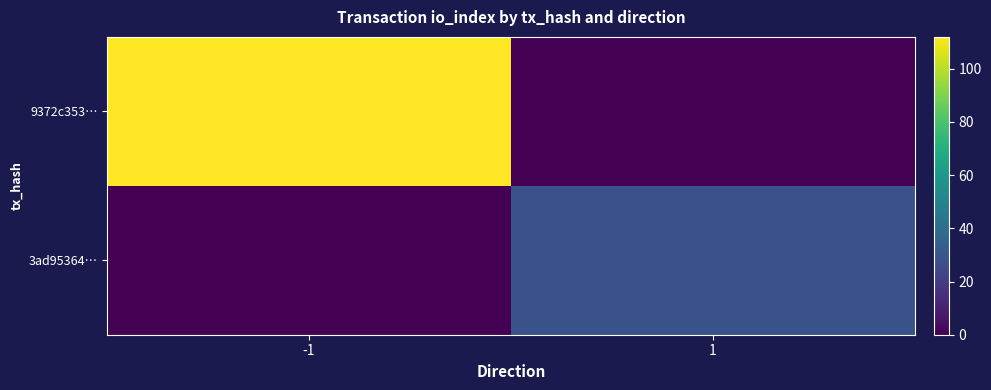

Reading right to left, what are all the values shown in this chart?

9372c353…: 1=0	-1=112
3ad95364…: 1=28	-1=0